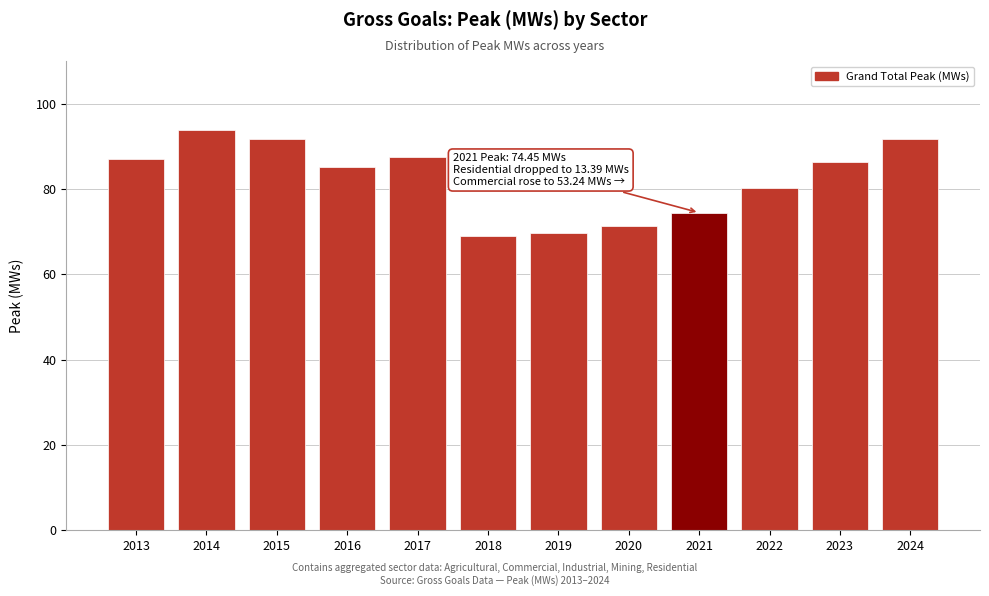

What is the average value?

82.3